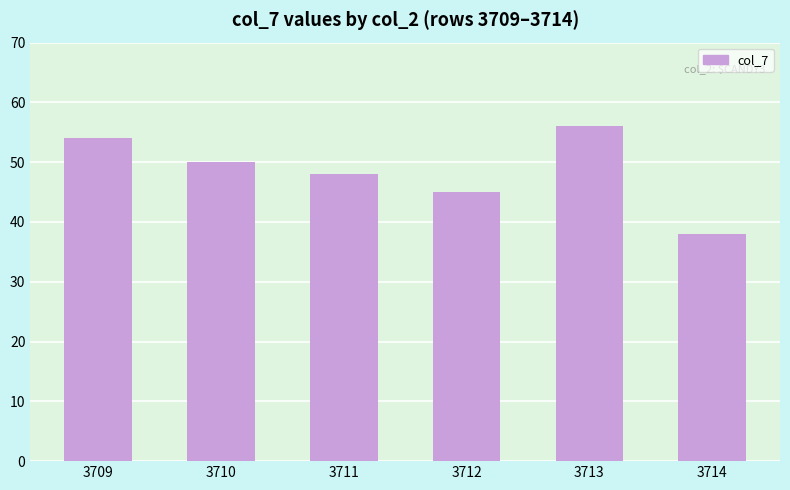

Does the chart contain stacked bars?

No